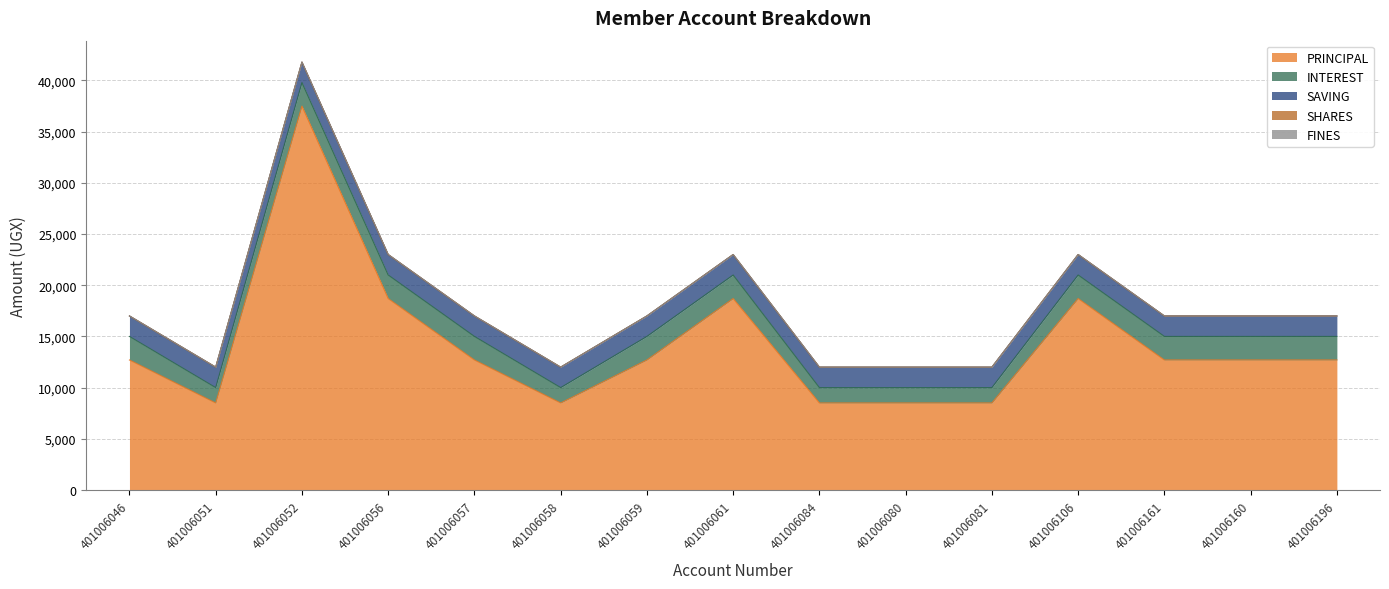

True or false: INTEREST and SHARES intersect in this chart.

False